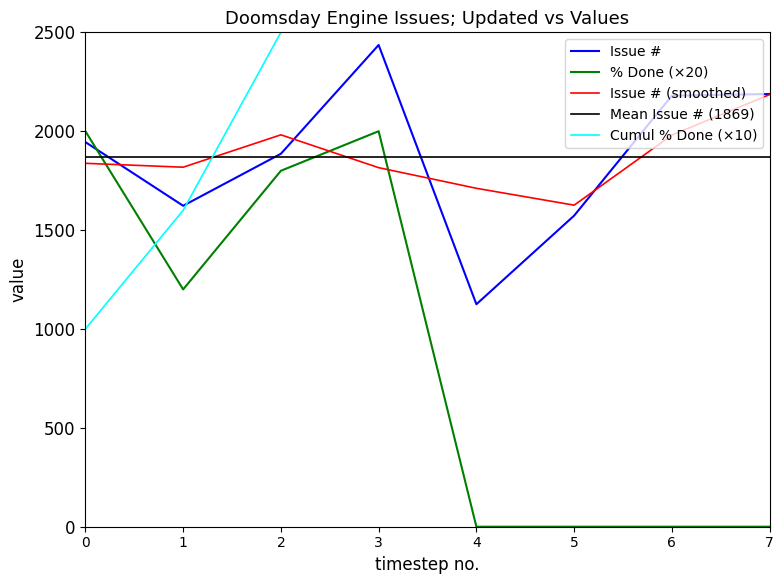

Count the Cumul % Done (×10) values in the range 2500 to 3500.

6